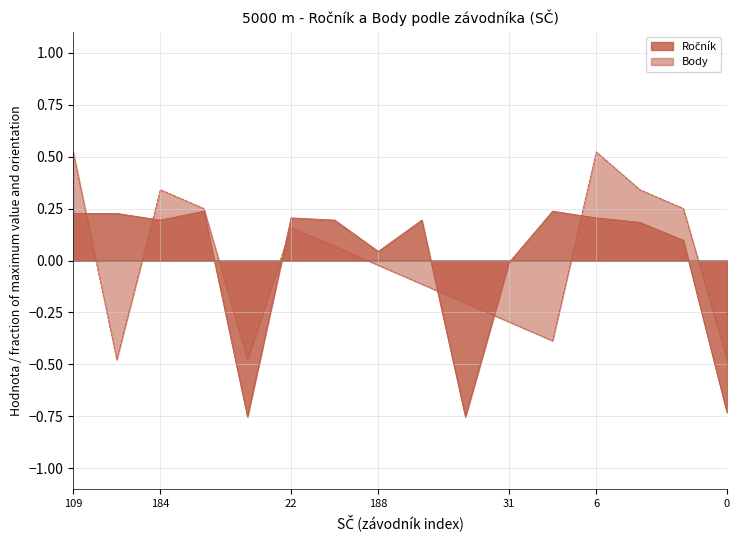

How many values in the Ročník series are below 0?

4